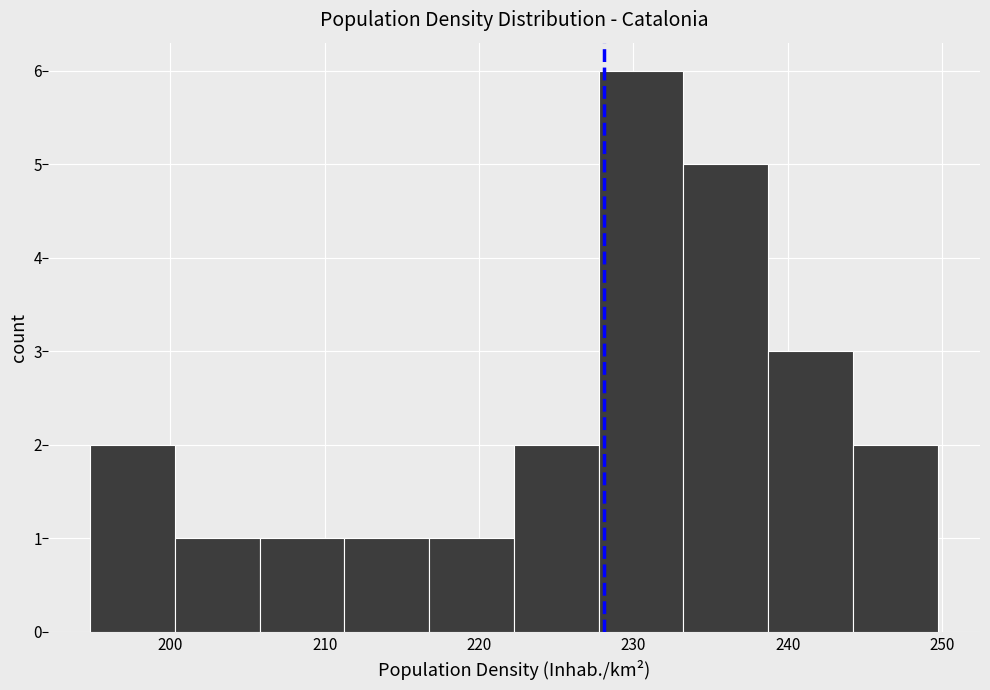

What is the height of the bar covering 239 to 244 on the x-axis? Neither the bar edges nor the heights are printed on the chart, so give them approximately, as read against the axes.

3